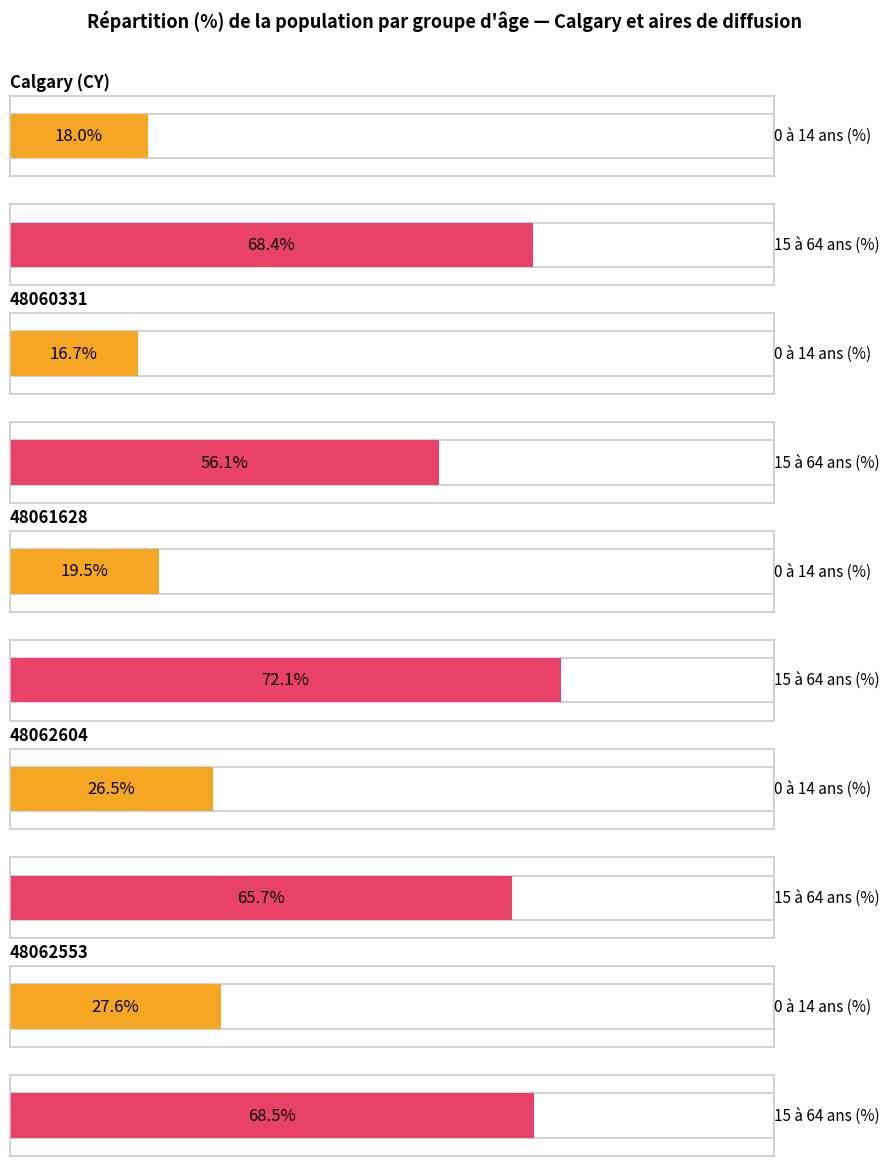

Read the 0 à 14 ans value at 48061628.

19.5